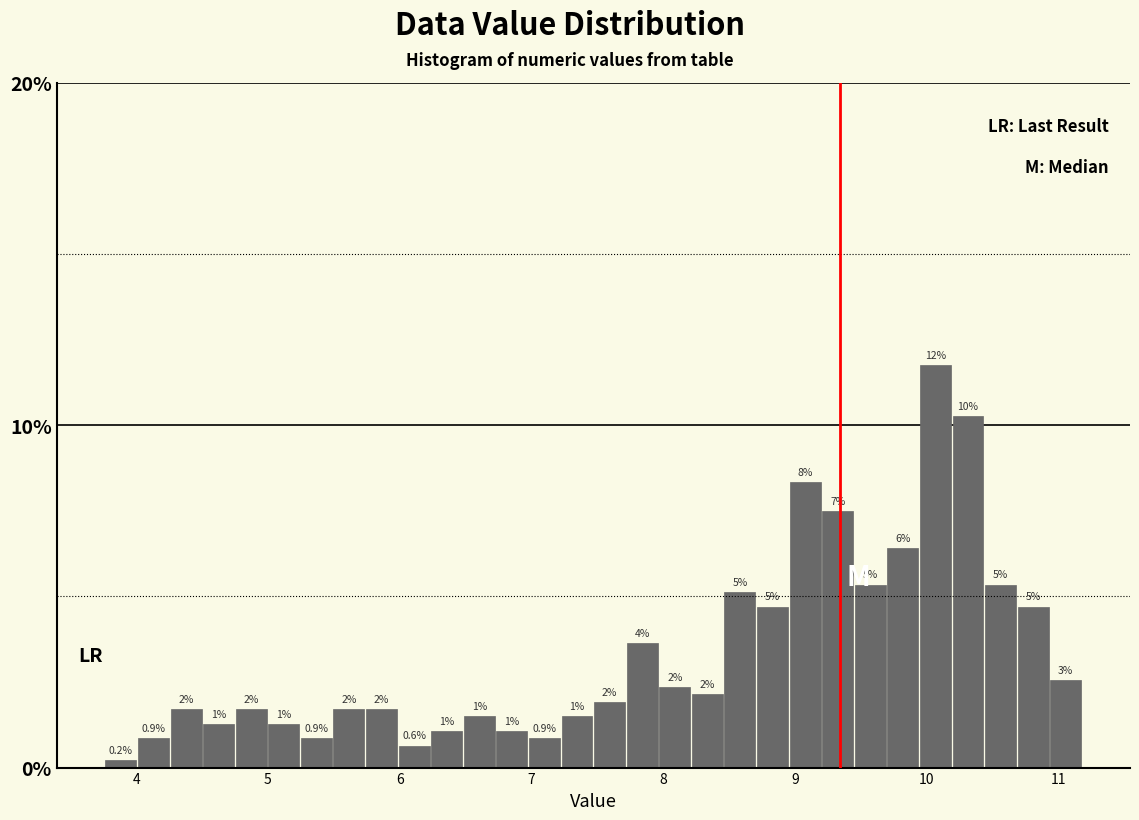

Read against the x-axis, roughly where is the centre of the tallest bar?

10.1